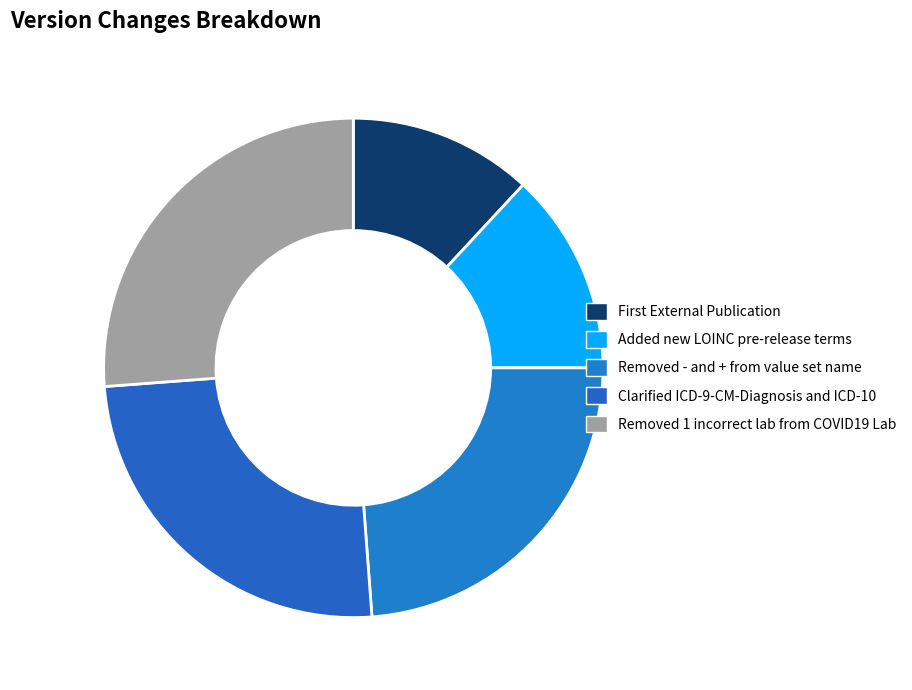

Which has a higher value, Added new LOINC pre-release terms or Removed - and + from value set name?

Removed - and + from value set name